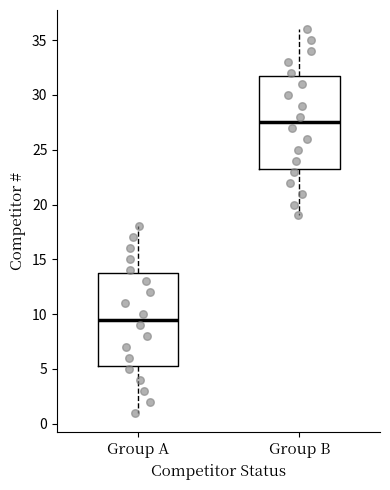

Reading left to right, transcribe this box plot: for each box, give where its median line is, the range the box spans, and where its two whiskers end, as read against the y-axis. The values are not printed on the chart, so give them approximately, as read against the axis.

Group A: median 9.5, box 5.5 to 14.0, whiskers 1.0 to 18.0
Group B: median 27.5, box 23.5 to 32.0, whiskers 19.0 to 36.0